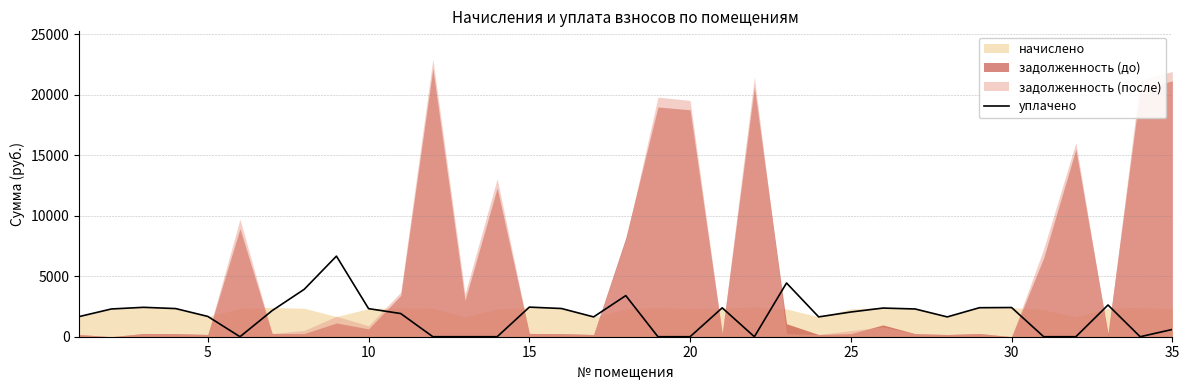

Does the chart display data point markers on the line(s)?

No